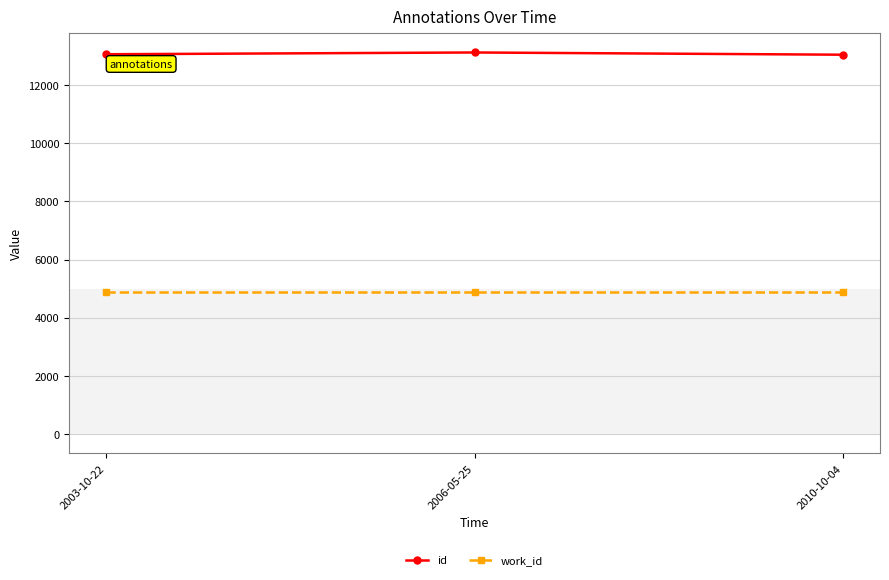

What is the spread (max minus min) of values at 2010-10-04?

8169